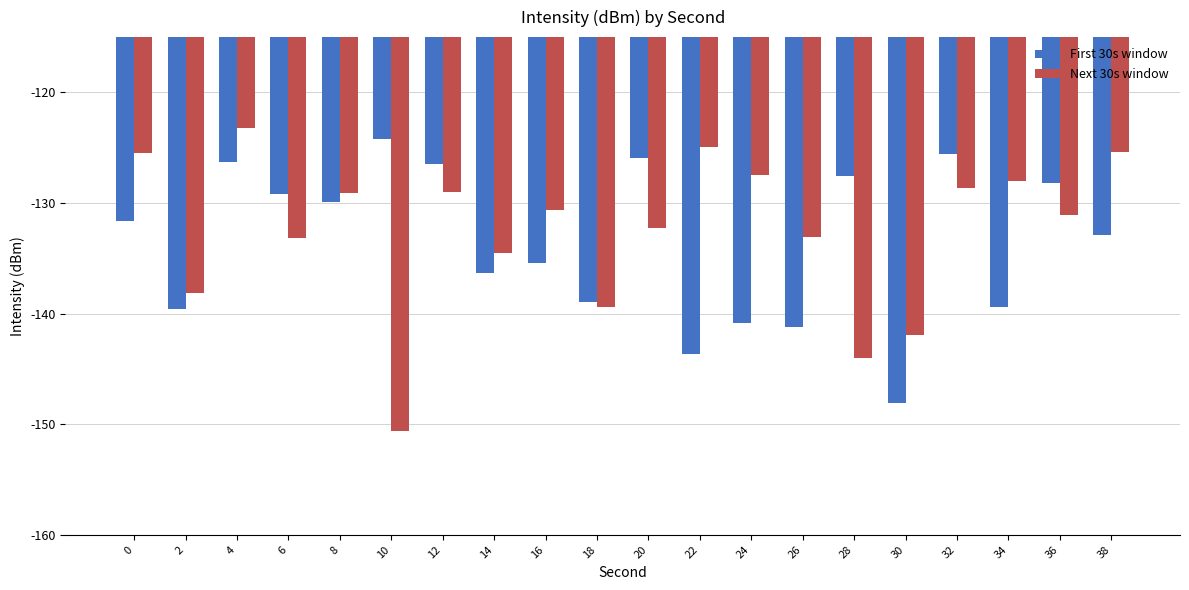

The value of First 30s window at 12 is -126.5. True or false?

True